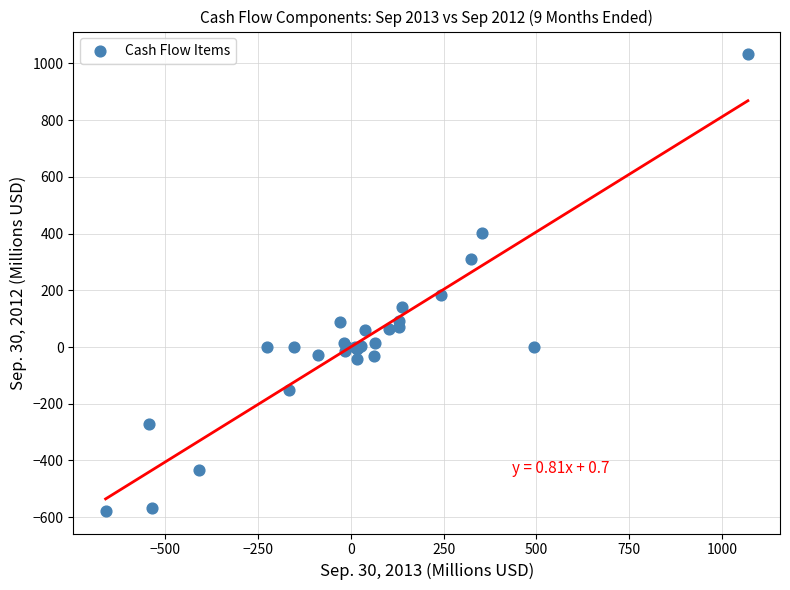

What Y value in the scatter plot is closest to 227?

183